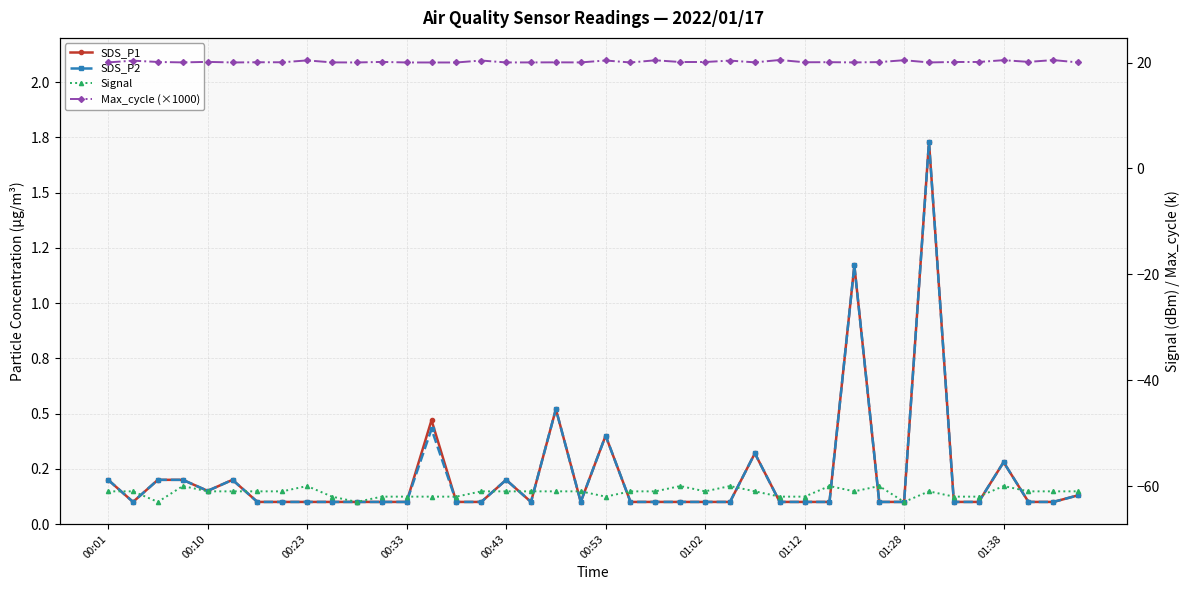

True or false: Signal and SDS_P2 intersect in this chart.

False